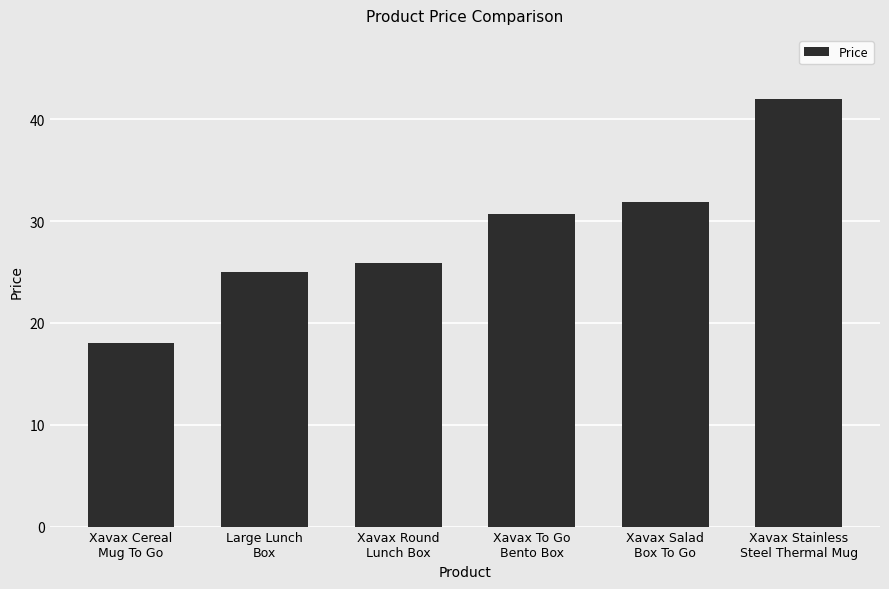

What is the sum of all values?

173.4